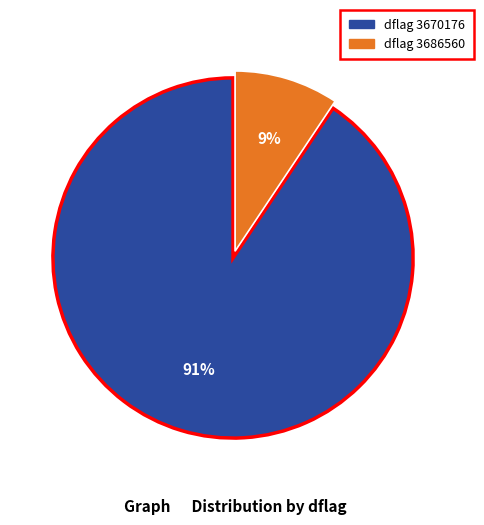

Is there a majority slice in this chart?

Yes